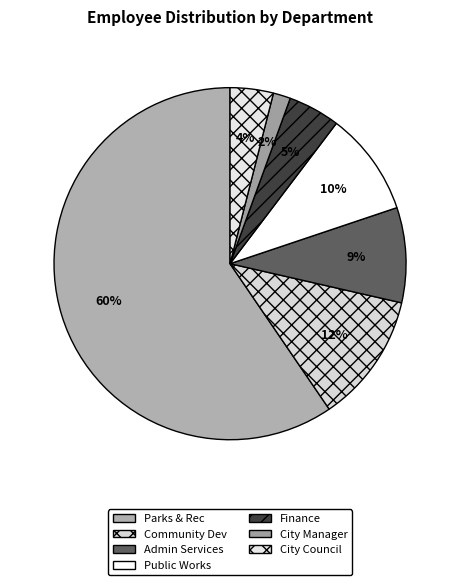

How many slices are in this pie chart?

7